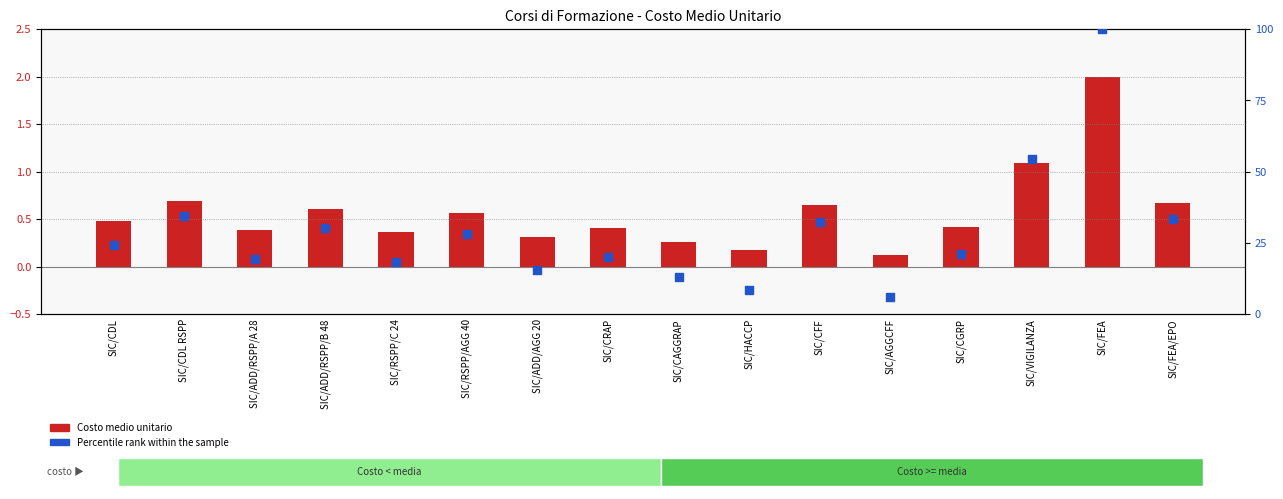

Is the value of Costo medio unitario at SIC/HACCP greater than the value of Percentile rank within the sample at SIC/FEA?

No